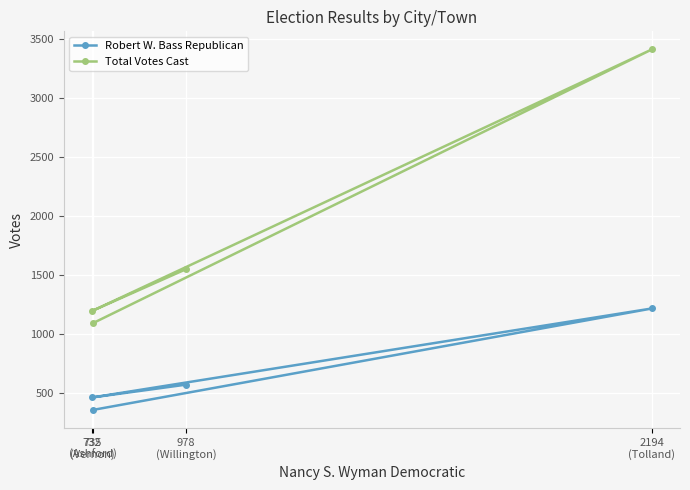

Rank the categories by Robert W. Bass Republican value from lowest to highest.

735
(Ashford), 732
(Vernon), 978
(Willington), 2194
(Tolland)